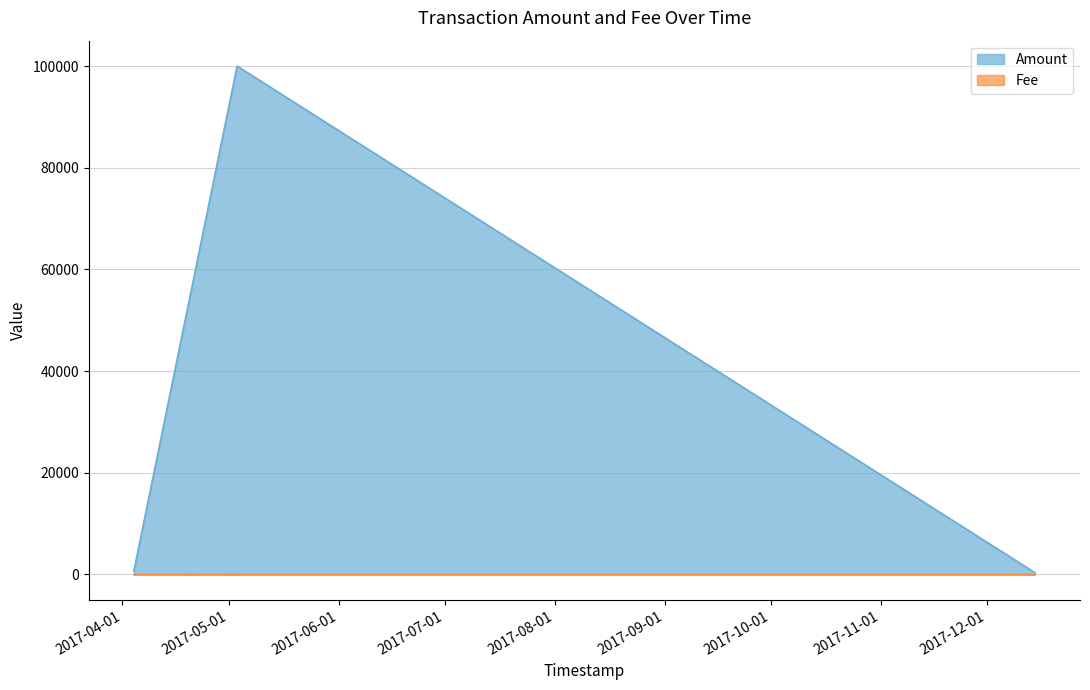

Is it true that Fee equals 1.0 at 2017-04-04 05:36:39?

True